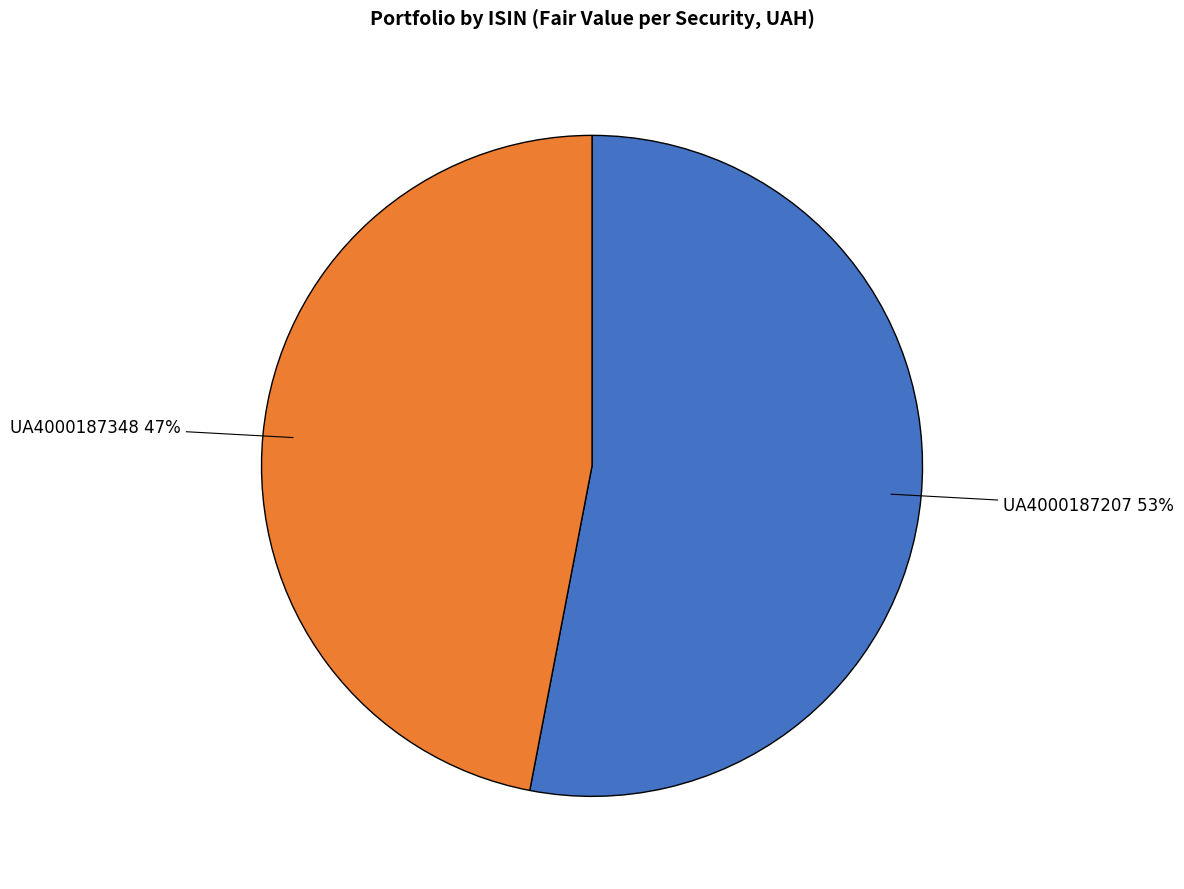

Between UA4000187348 and UA4000187207, which is larger?

UA4000187207